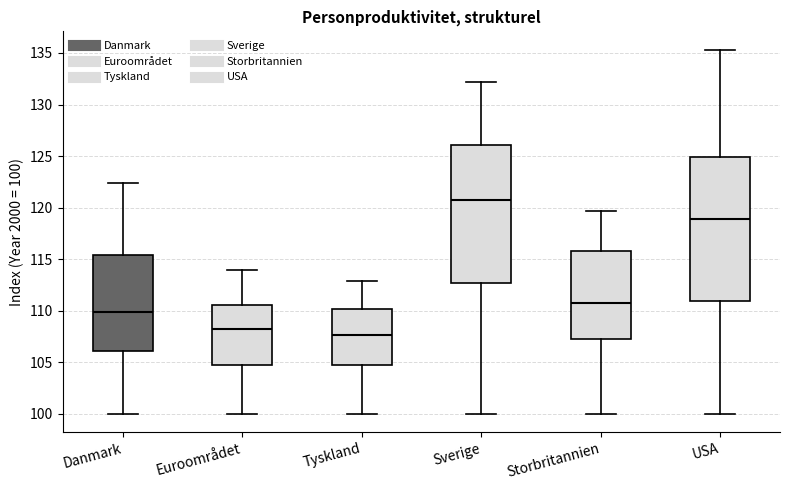

Reading left to right, read every box against the y-axis: the position of its median line, the range the box covers, and the ends of its whiskers. The values are not printed on the chart, so give them approximately, as read against the axis.

Danmark: median 110.0, box 106.0 to 115.5, whiskers 100.0 to 122.5
Euroområdet: median 108.0, box 104.5 to 110.5, whiskers 100.0 to 114.0
Tyskland: median 107.5, box 105.0 to 110.0, whiskers 100.0 to 113.0
Sverige: median 120.5, box 112.5 to 126.0, whiskers 100.0 to 132.0
Storbritannien: median 110.5, box 107.5 to 116.0, whiskers 100.0 to 119.5
USA: median 119.0, box 111.0 to 125.0, whiskers 100.0 to 135.5